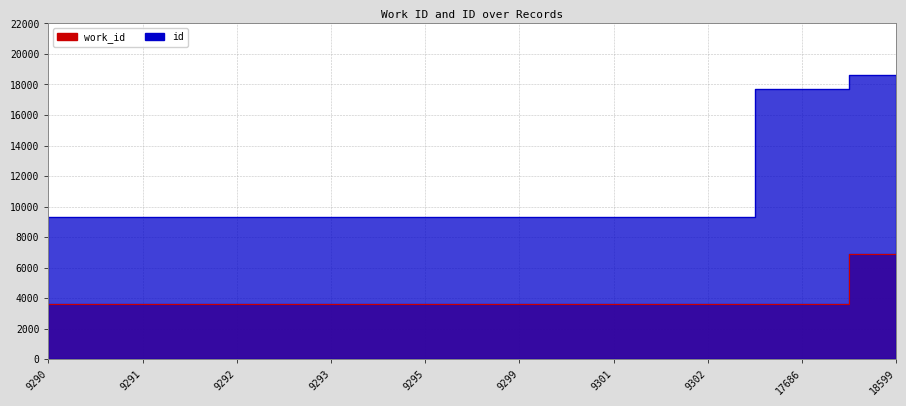

Which series changed the most between 17686 and 18599?

work_id